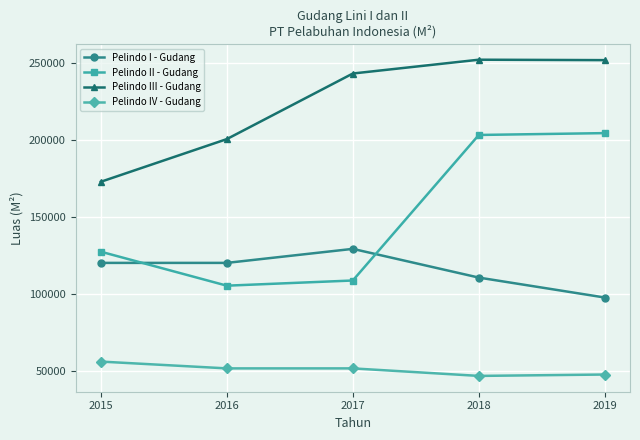

What is the highest value of the Pelindo II - Gudang series?

204613